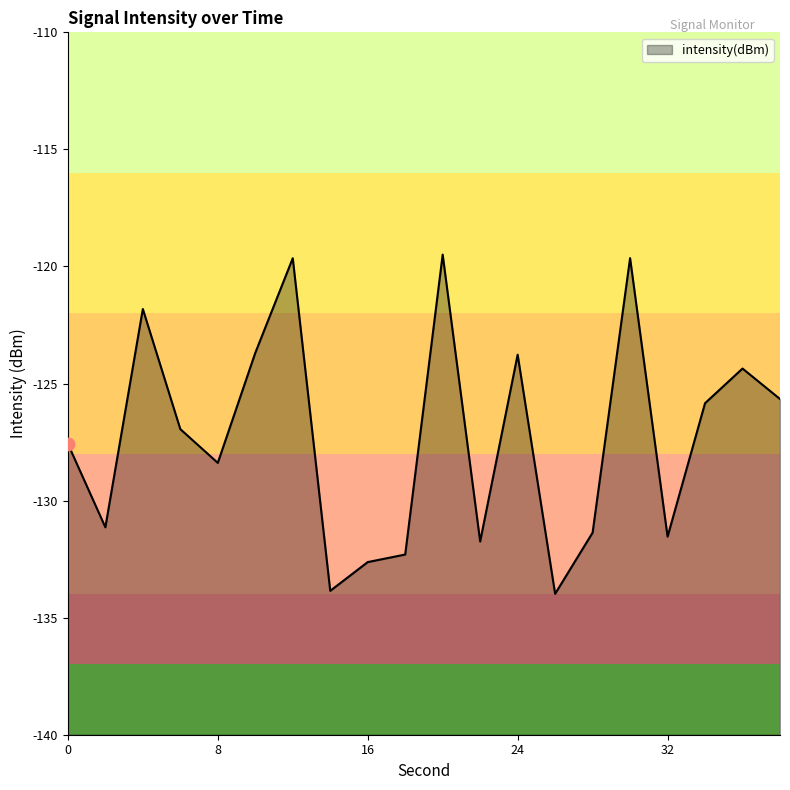

Which has a higher value, 2 or 28?

2